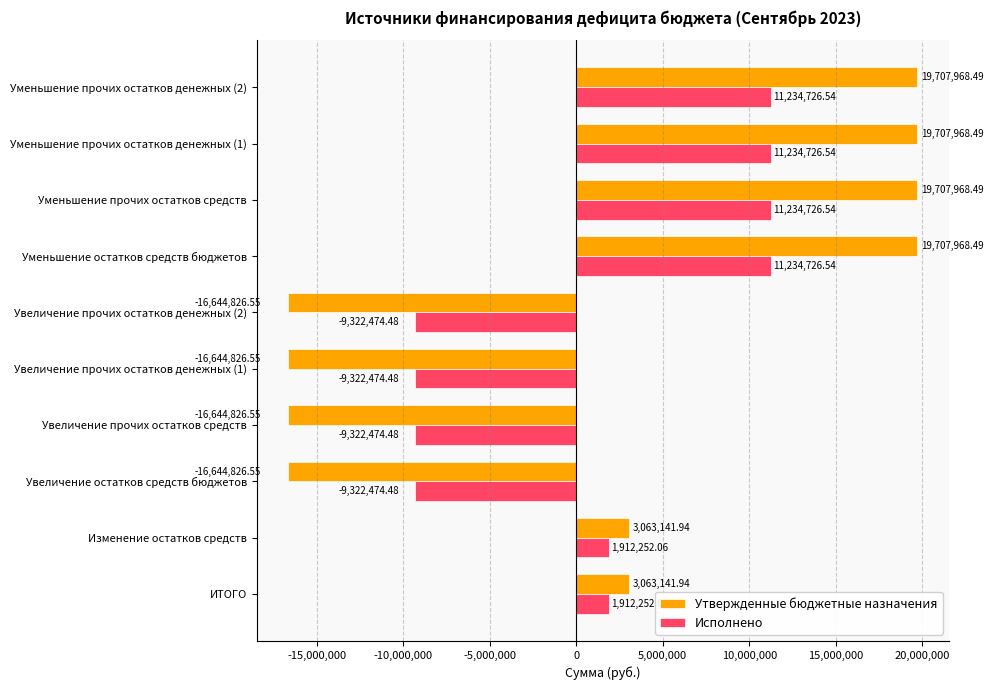

How many values in Исполнено are above zero?

6